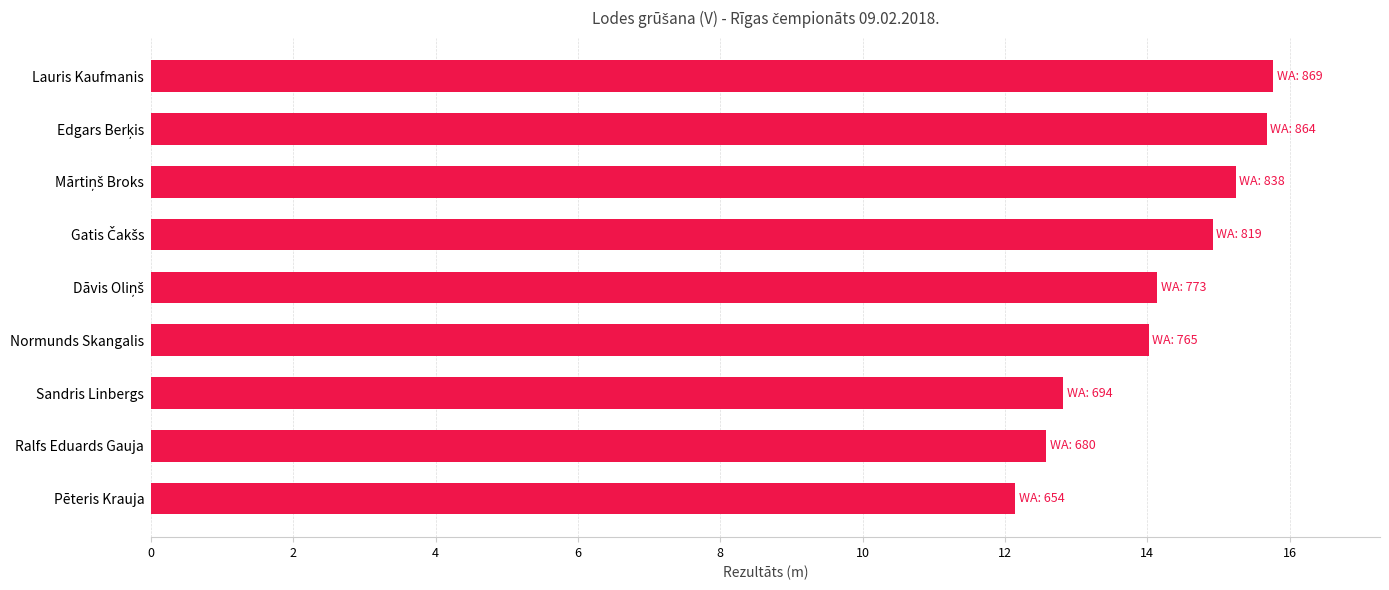

How many categories are shown in the chart?

9